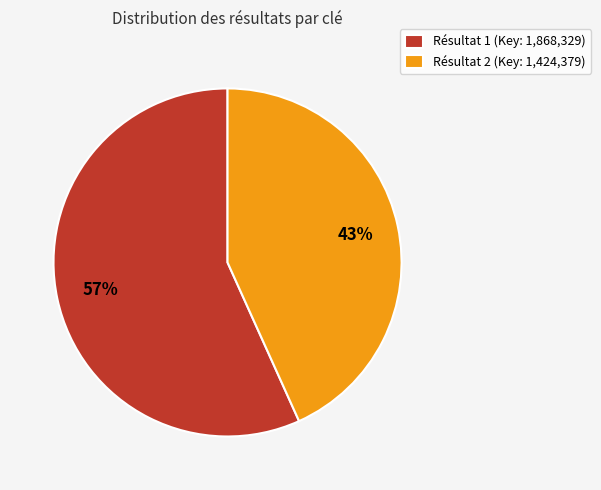

The Résultat 2 (Key: 1,424,379) slice represents 43% of the pie. True or false?

True